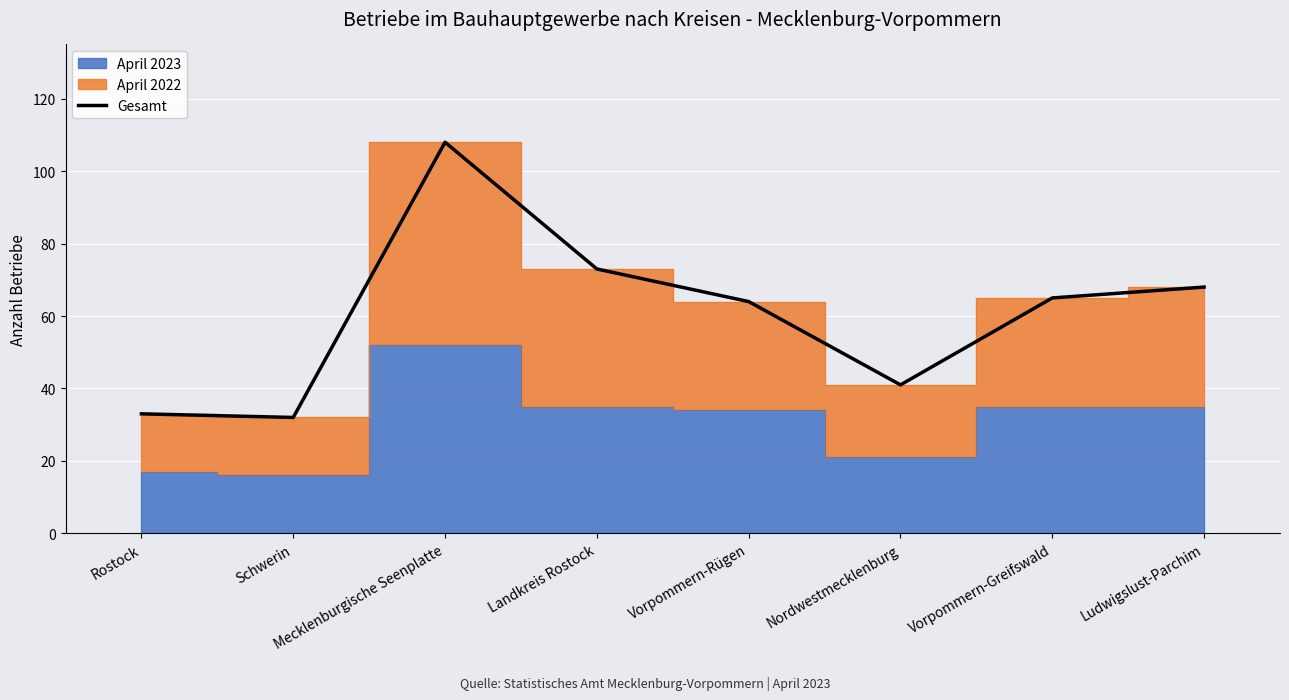

At which category does the data reach its first local valley?

Schwerin